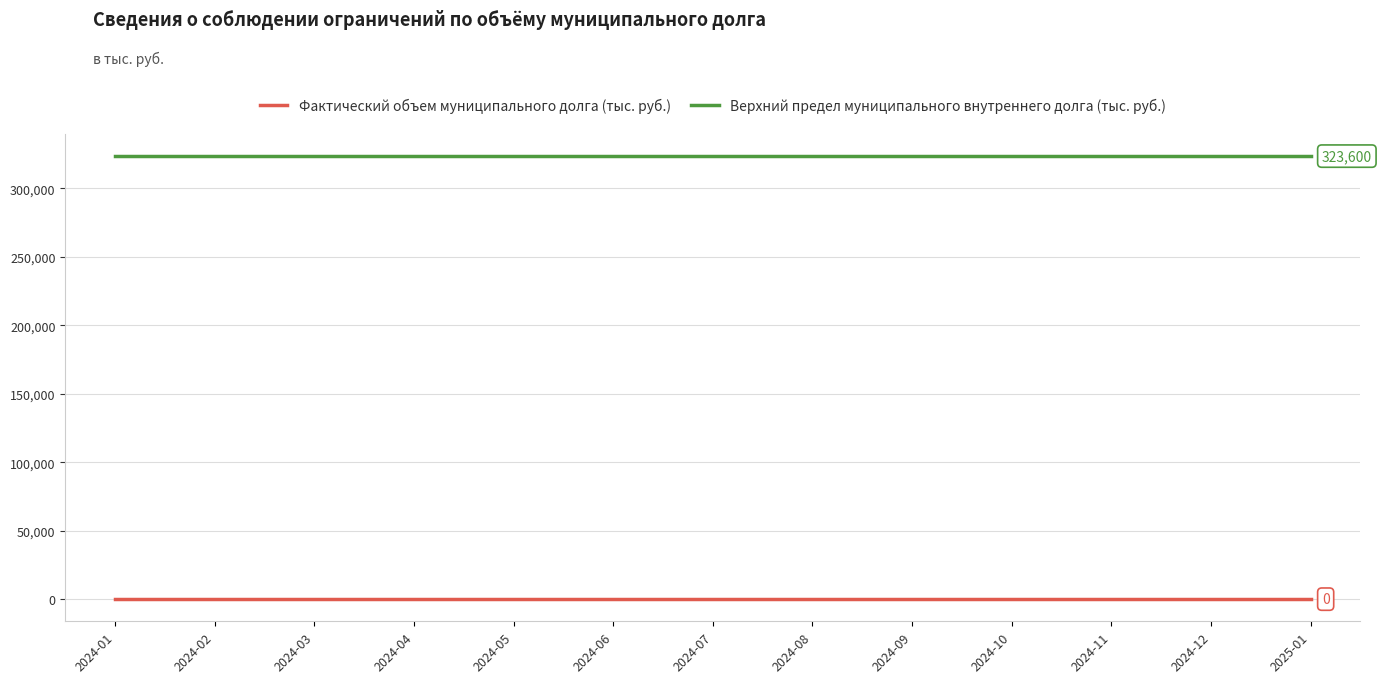

What is the minimum value for Верхний предел муниципального внутреннего долга (тыс. руб.)?

323600